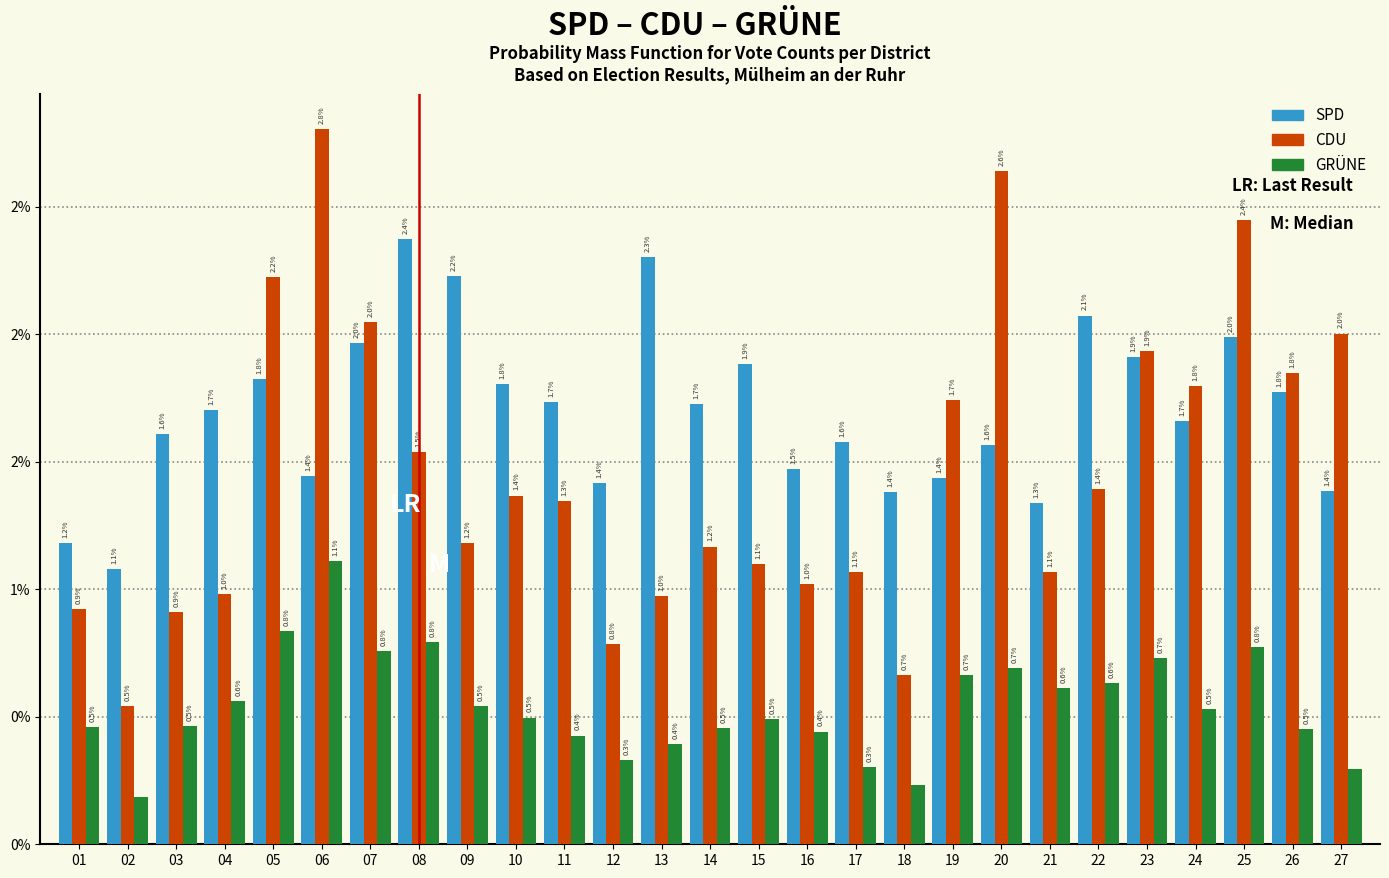

What are all the series names shown in the legend?

SPD, CDU, GRÜNE